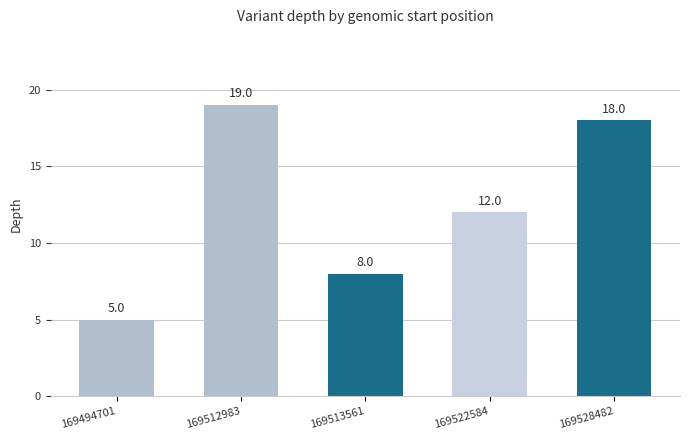

What is the change in value from 169512983 to 169528482?

-1